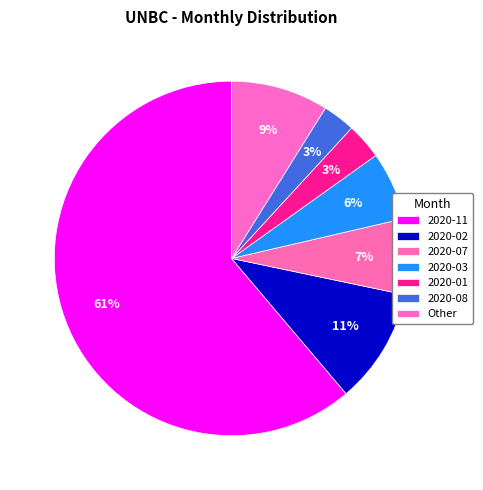

To the nearest percent, what is the difference between the 2020-01 and 2020-03 slice percentages?

3%